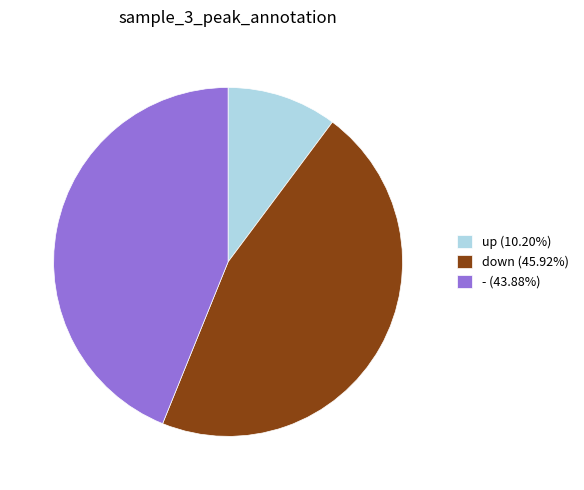

Which slice is the smallest?

up